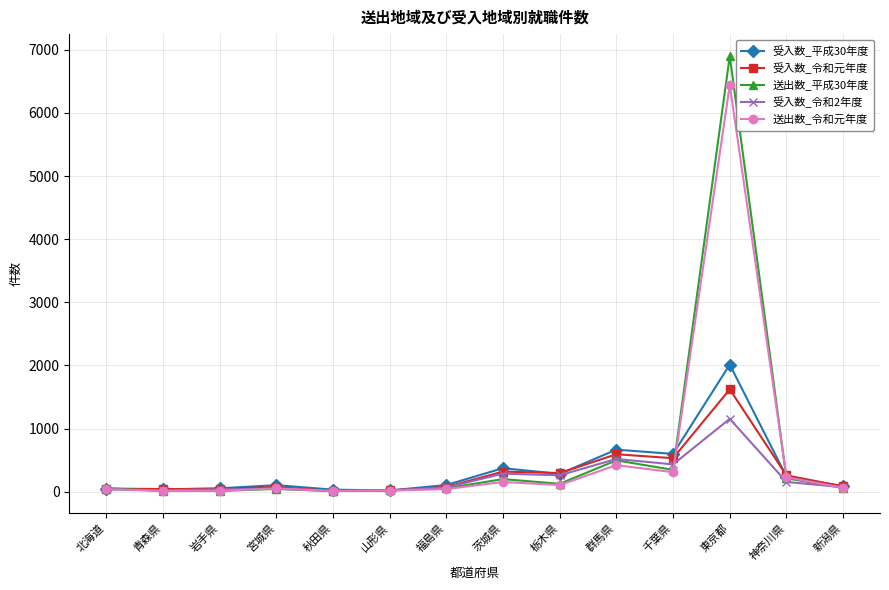

What is the label of the 5th point from the left?

秋田県